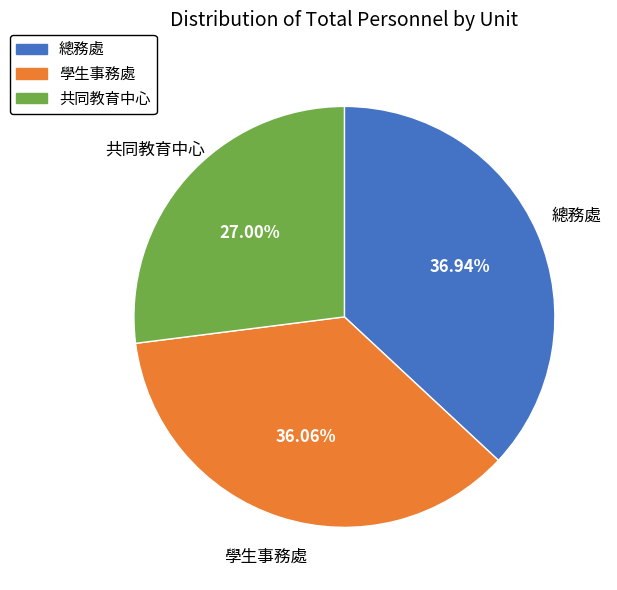

Which slice is the largest?

總務處